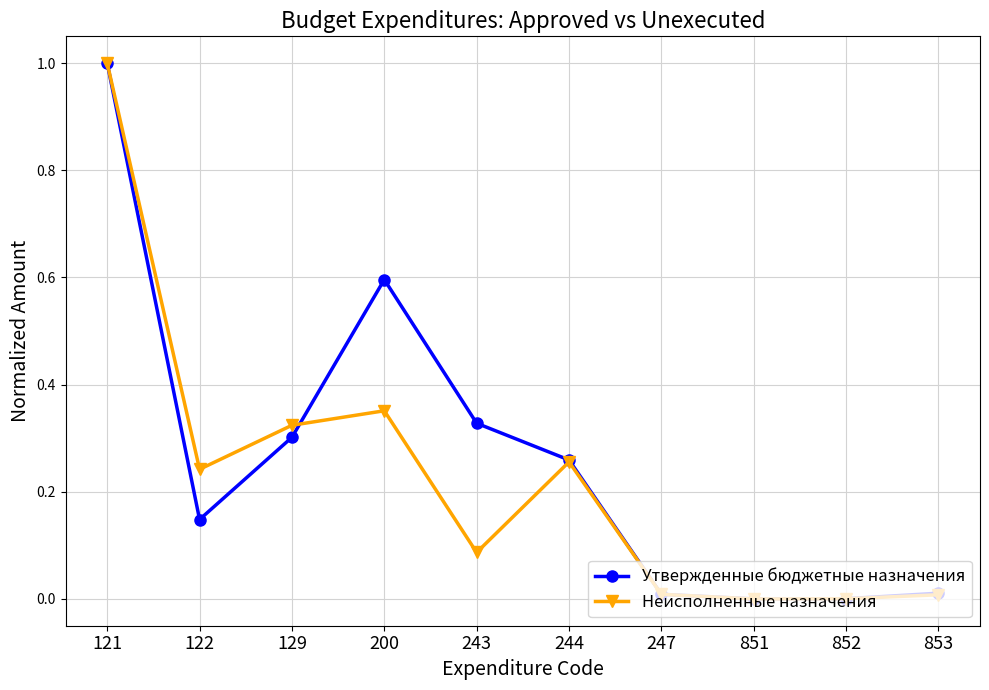

What is the maximum value for Неисполненные назначения?

1.0